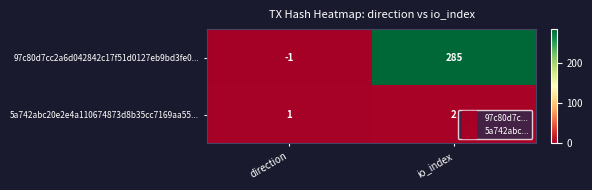

Where is 5a742abc20e2e4a110674873d8b35cc7169aa55... nearest to the value 1?

direction